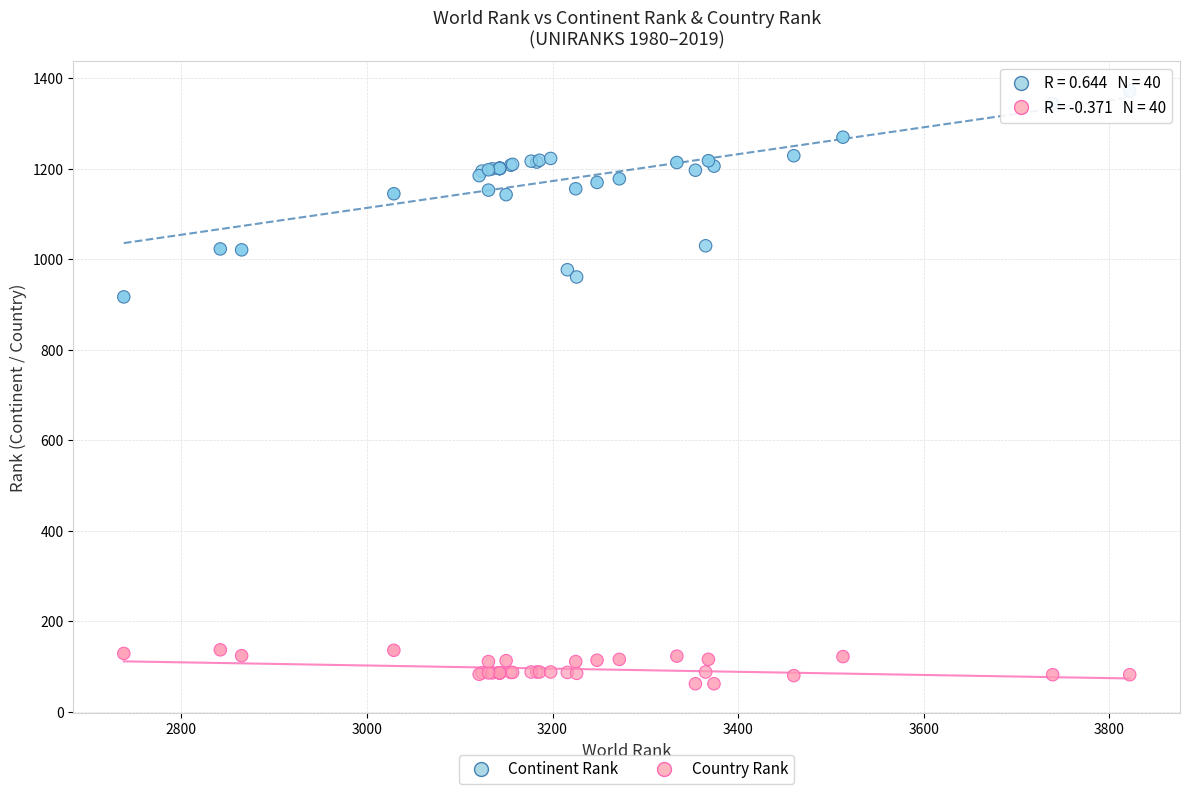

Across all series, what Y value is closest to 717?

917